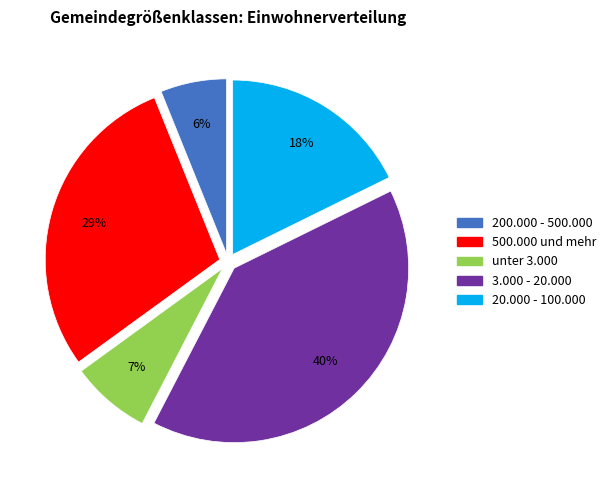

To the nearest percent, what is the average slice percentage?

20%